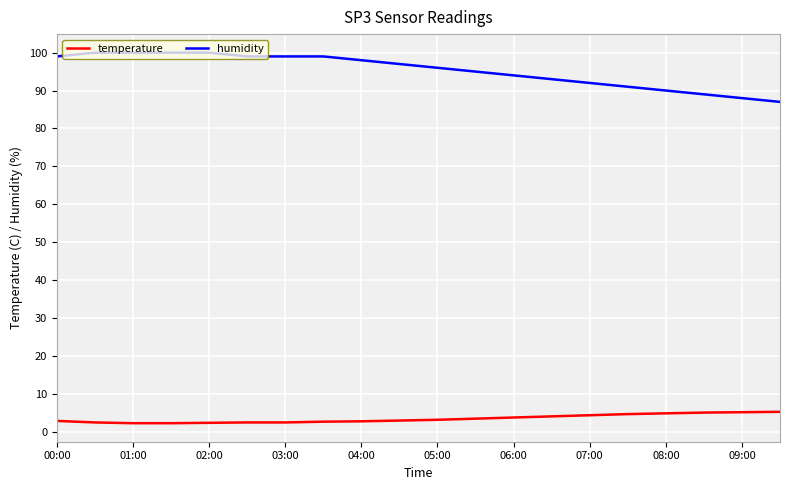

Which series has the largest range (max minus min)?

humidity